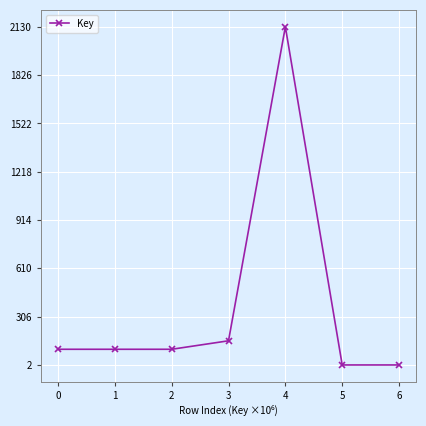

Reading right to left, extract all data points from this chart.

1.6	1.6	2130.4	153.7	100.3	100.3	100.3